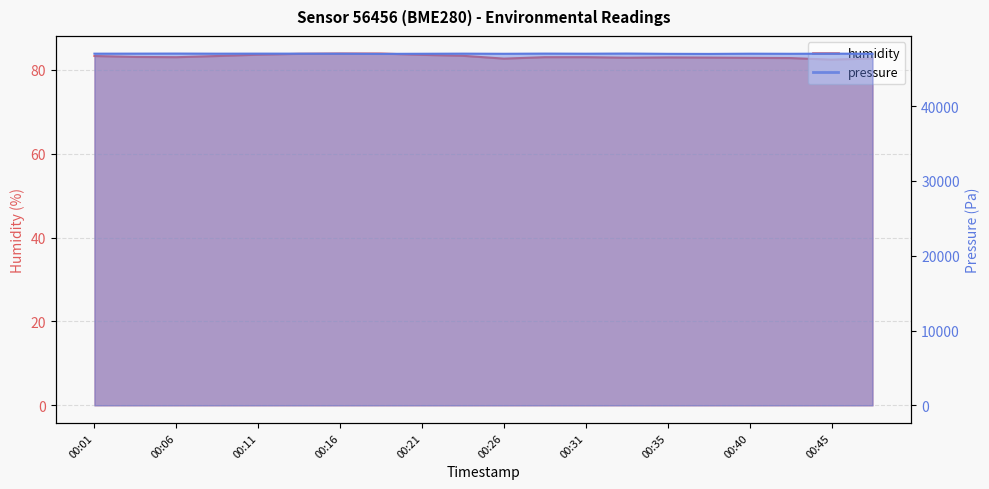

Rank the series at 00:43 from highest to lowest value.

pressure, humidity